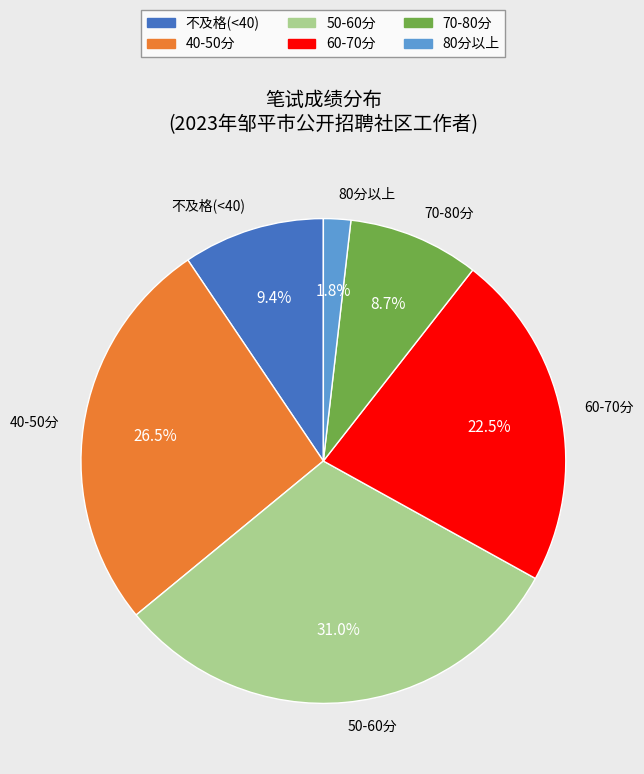

Between 40-50分 and 70-80分, which is larger?

40-50分